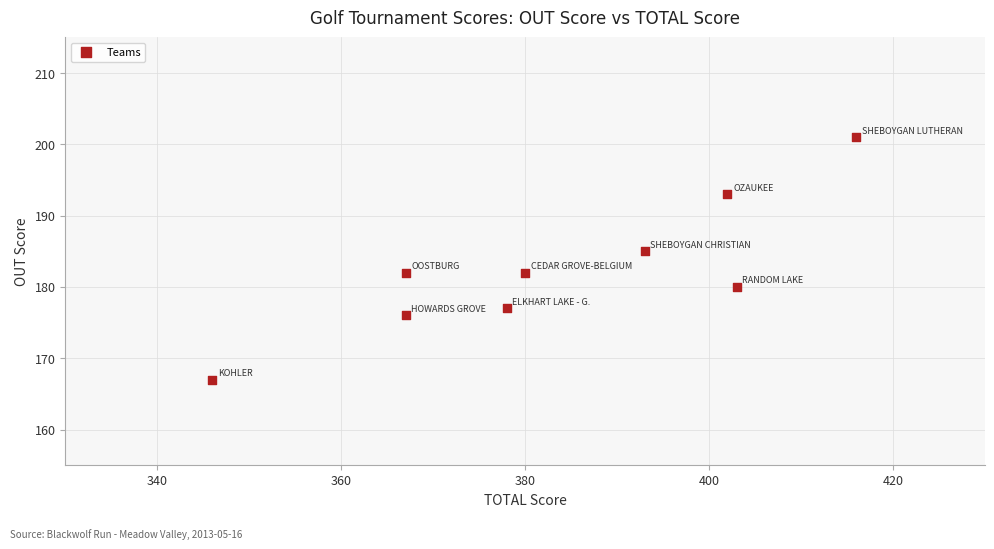

What is the average X value?

384